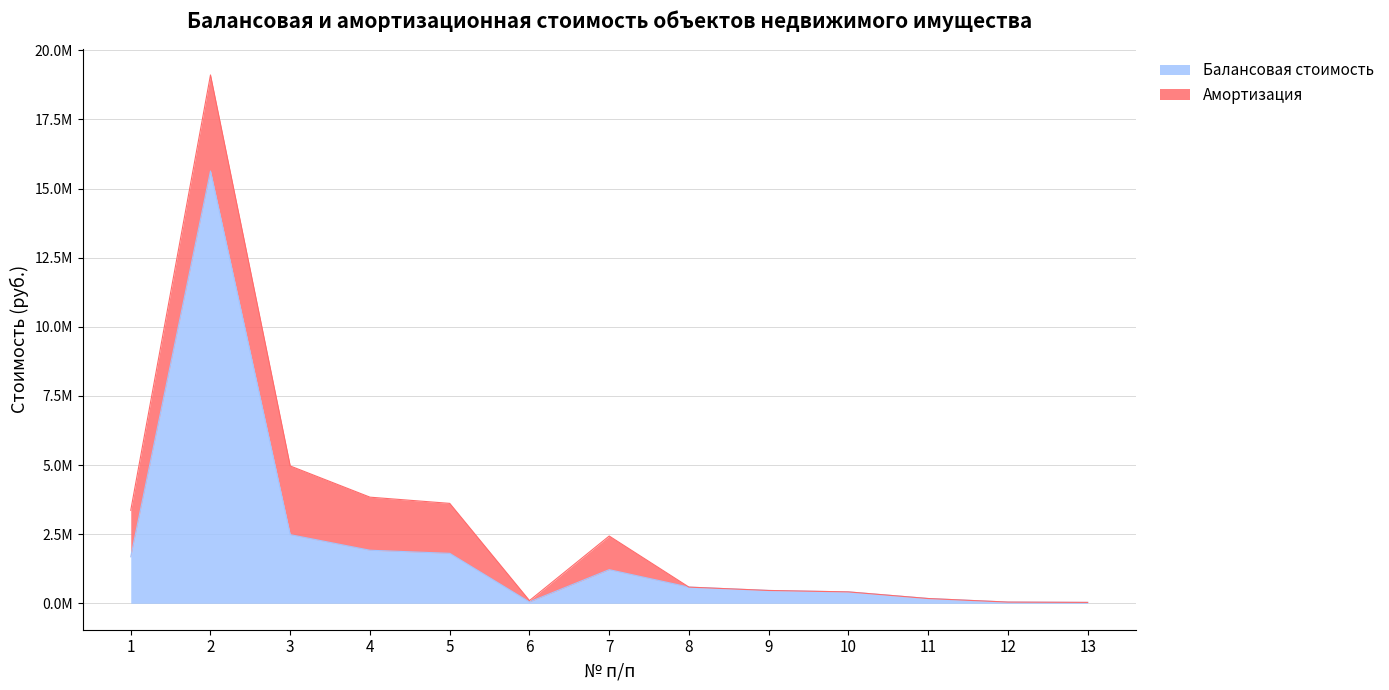

What is the value of the 9th point from the left?

464496.0